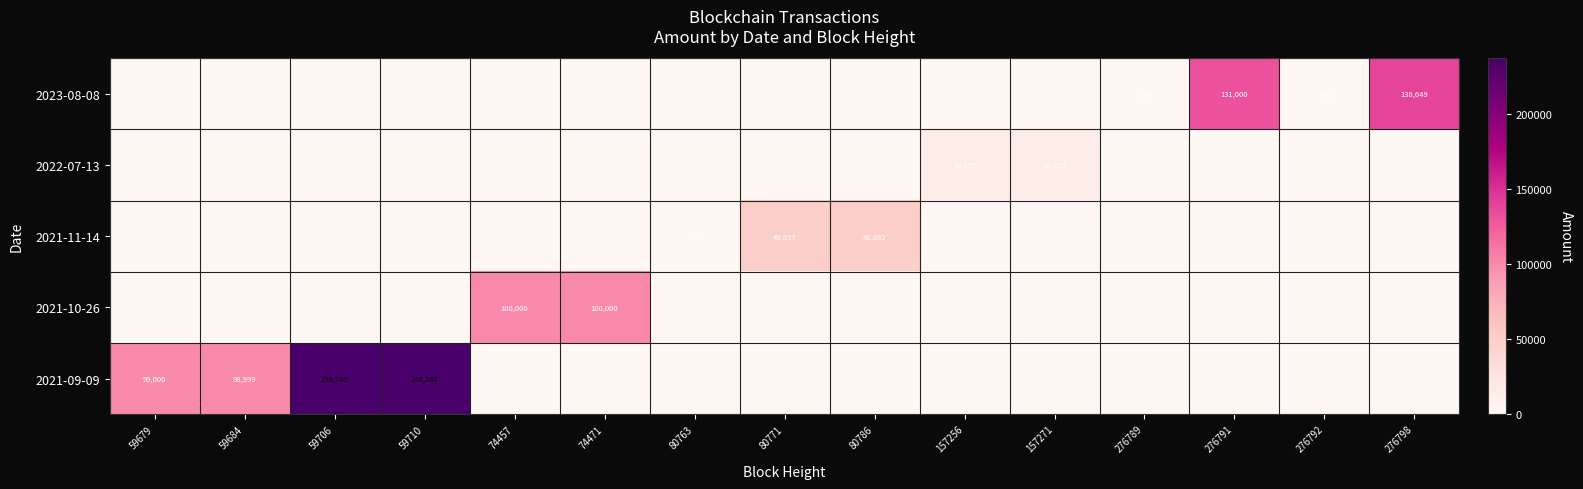

How many positive values does the 2021-09-09 series have?

4